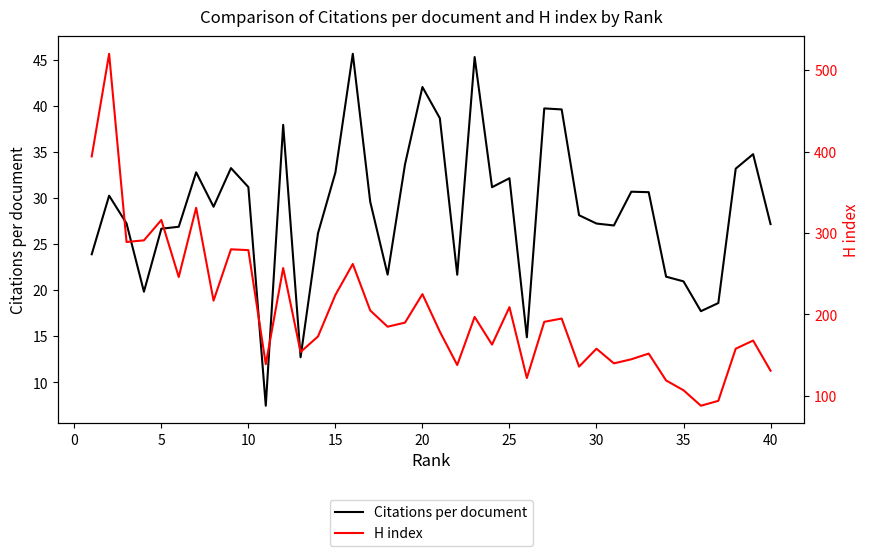

How many data points in H index are above 190?

19